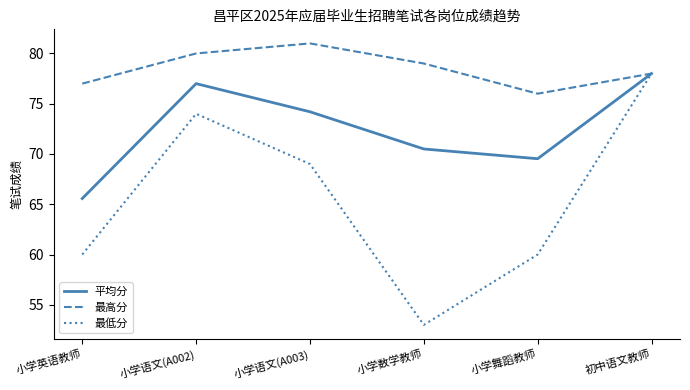

True or false: 平均分 has a value of 101.2 at 小学英语教师.

False